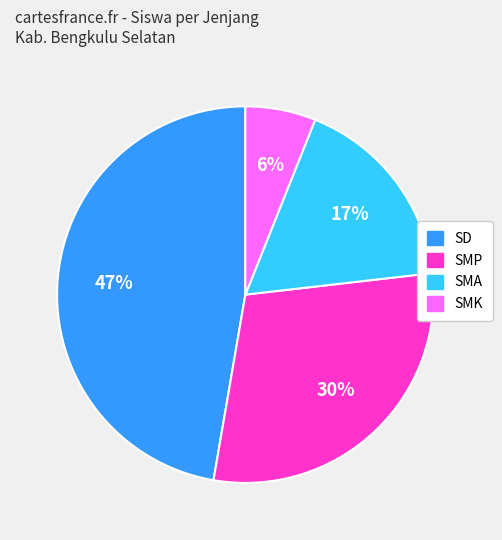

To the nearest percent, what is the difference between the largest and smallest slice percentages?

41%